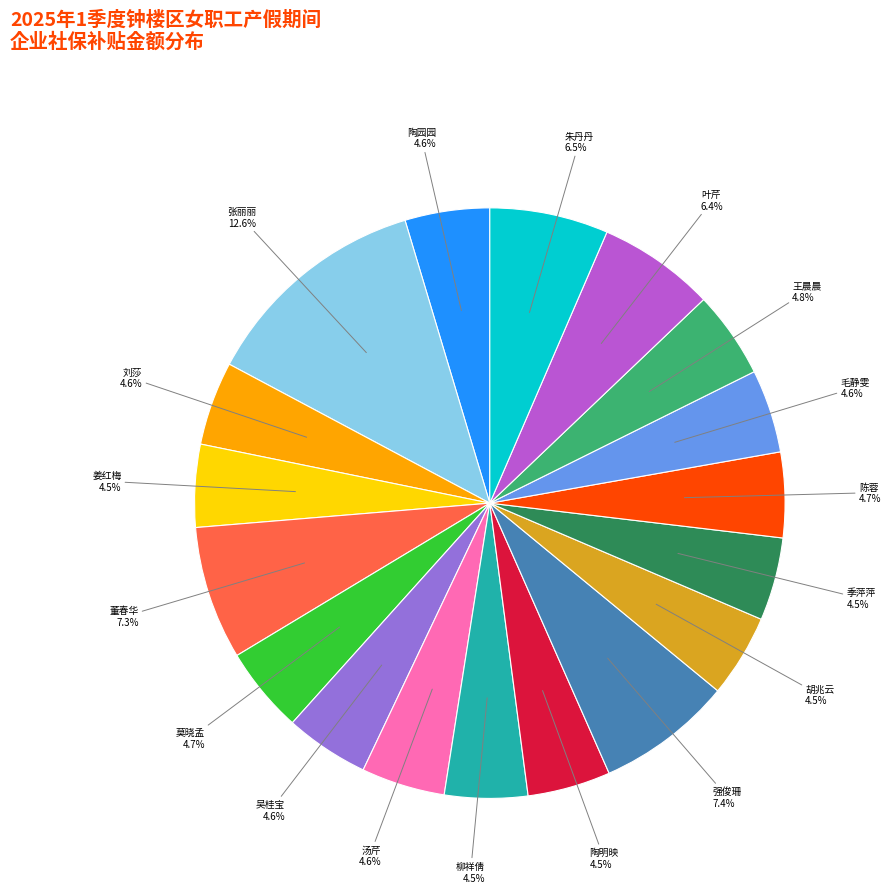

What is the total percentage of 吴桂宝 and 强俊珊?

12.0%